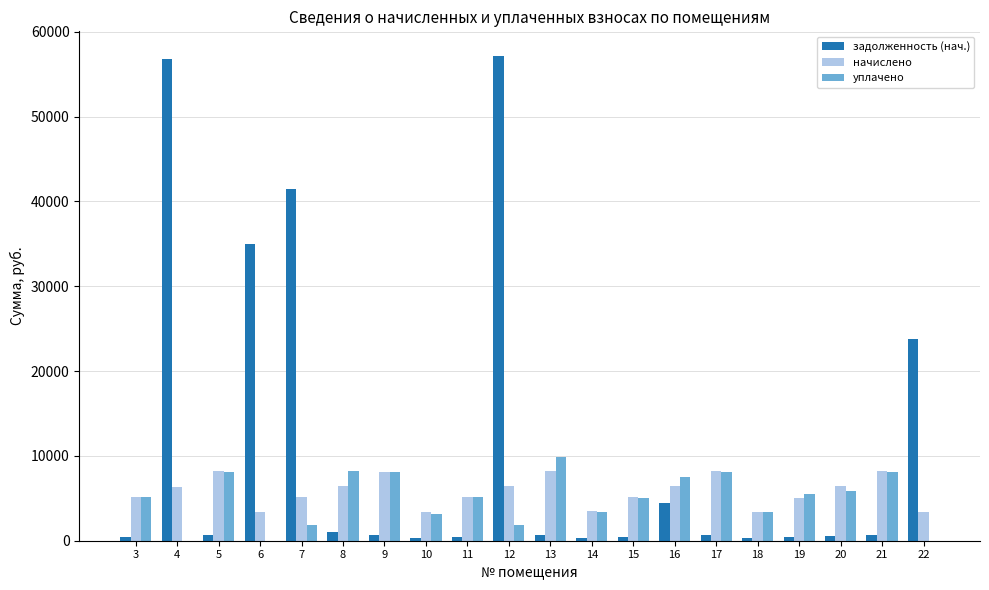

What value does the начислено series have at 9?

8155.1